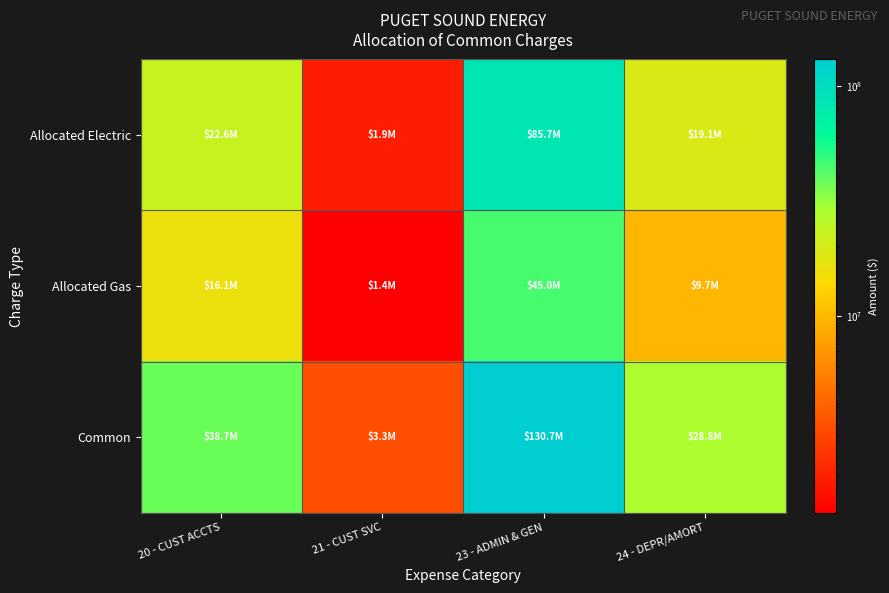

Between 20 - CUST ACCTS and 21 - CUST SVC, which series saw the biggest shift?

Common